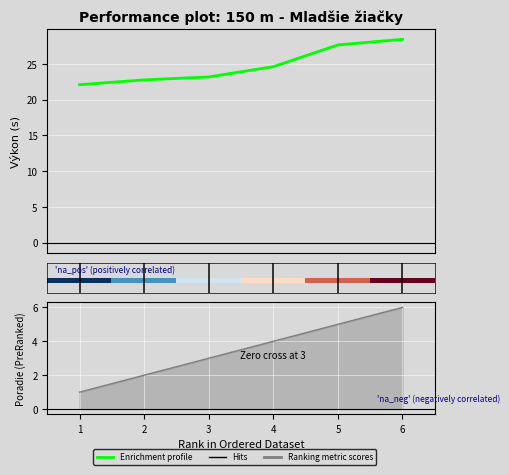

At how many categories does at least one series exceed 12?

6